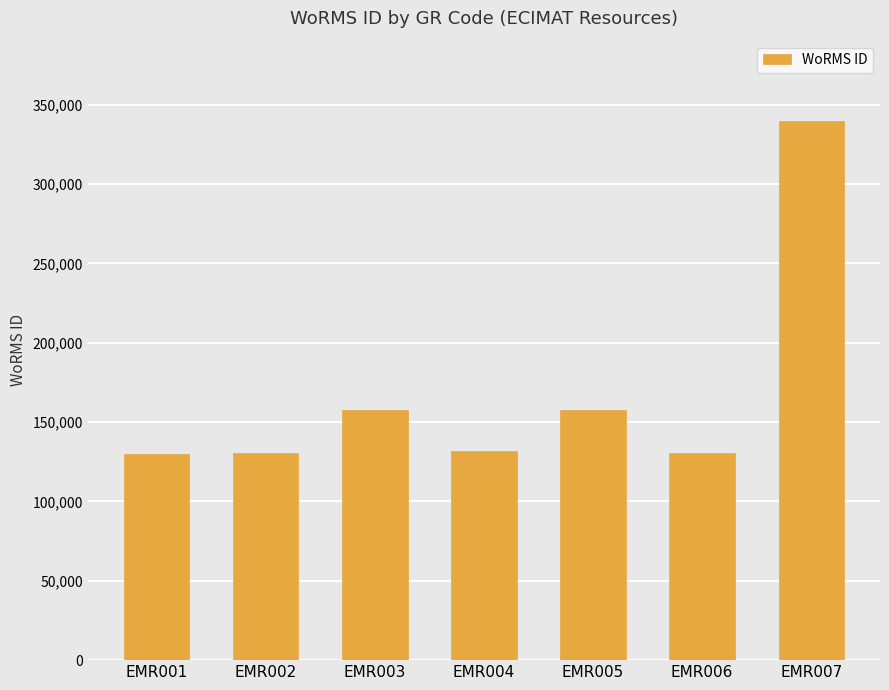

What is the difference between the maximum and minimum values?

209534